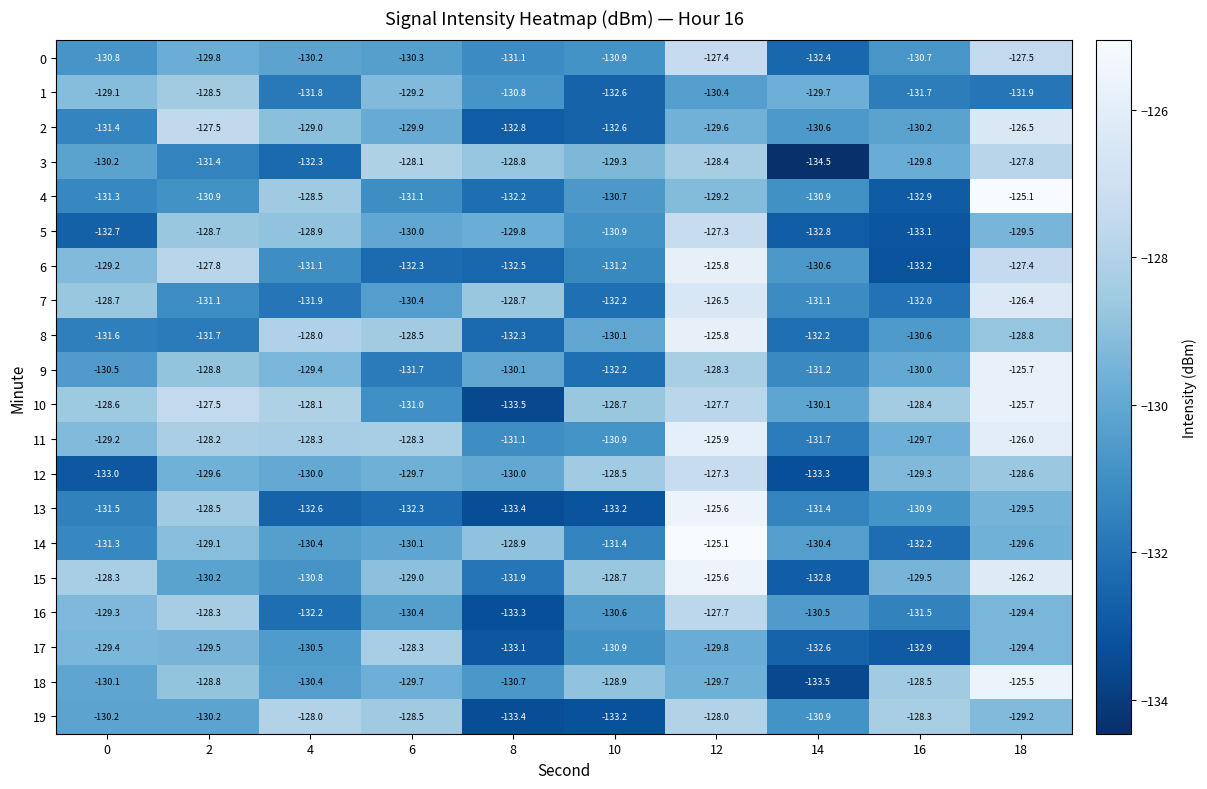

What is the sum of the 10 values at 0 and 12?

-256.3